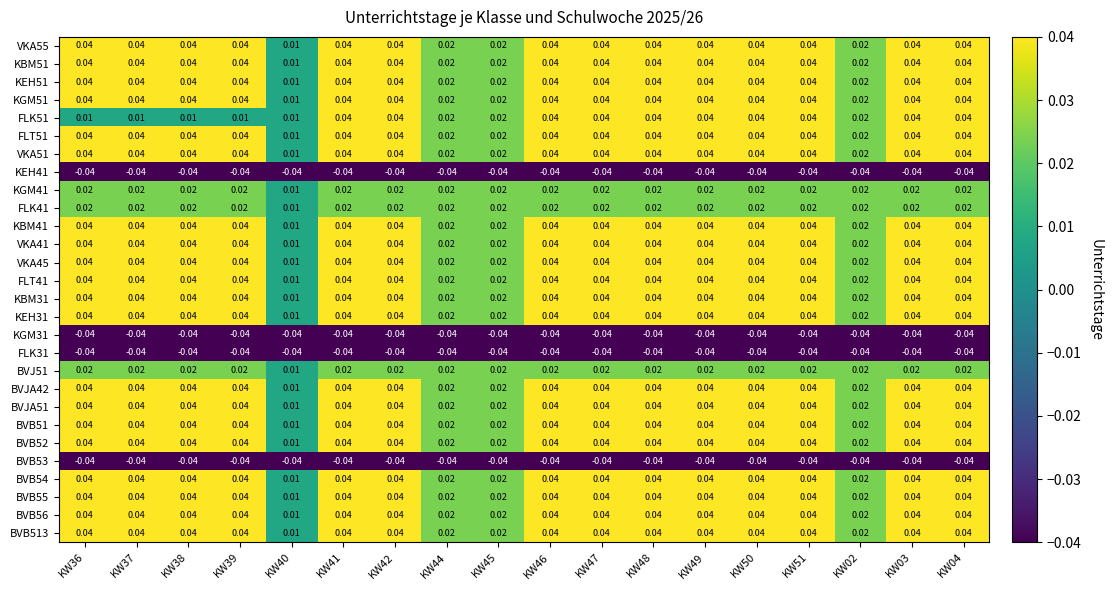

Is the value of BVB56 at KW40 greater than the value of BVJA51 at KW42?

No